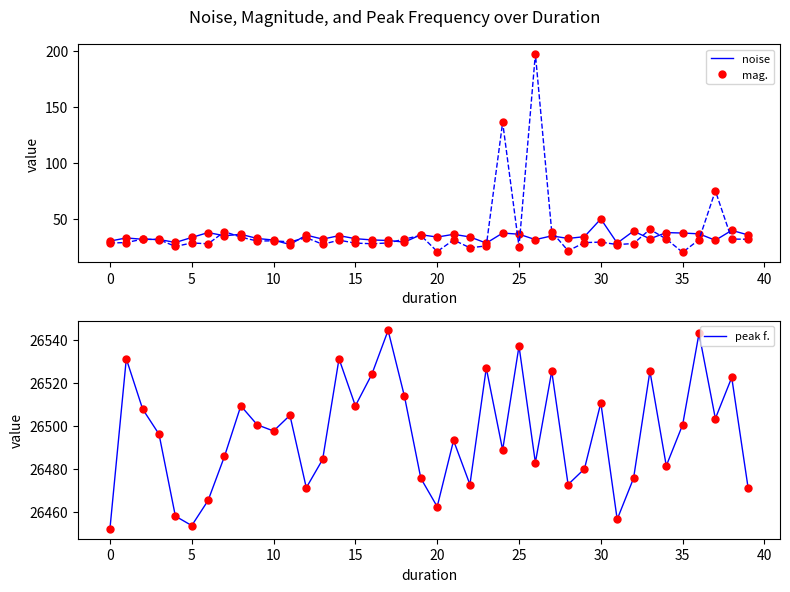

True or false: mag. and peak f. cross at least once.

False